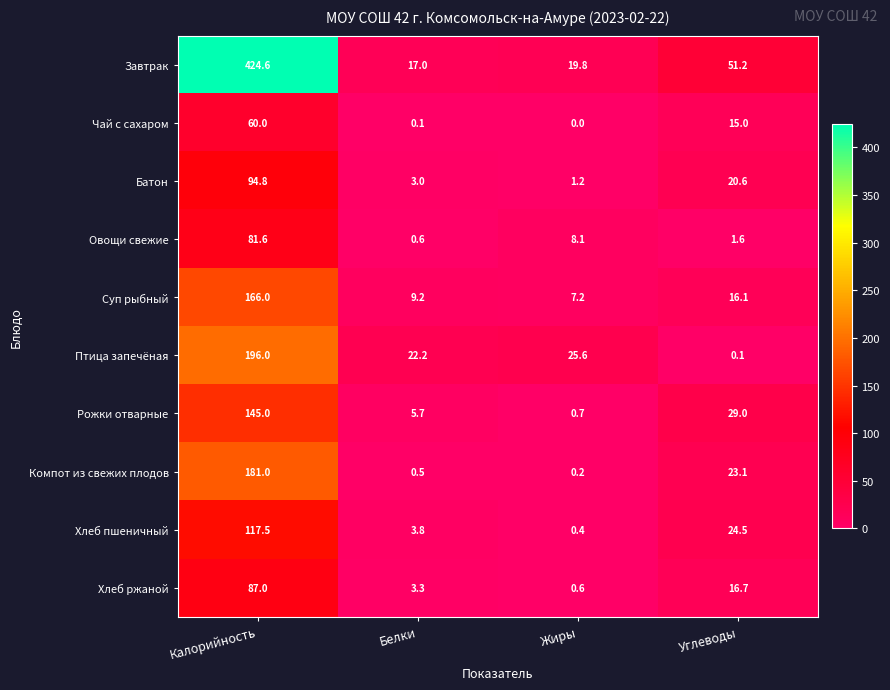

At which category does the chart reach its peak across all series?

Калорийность